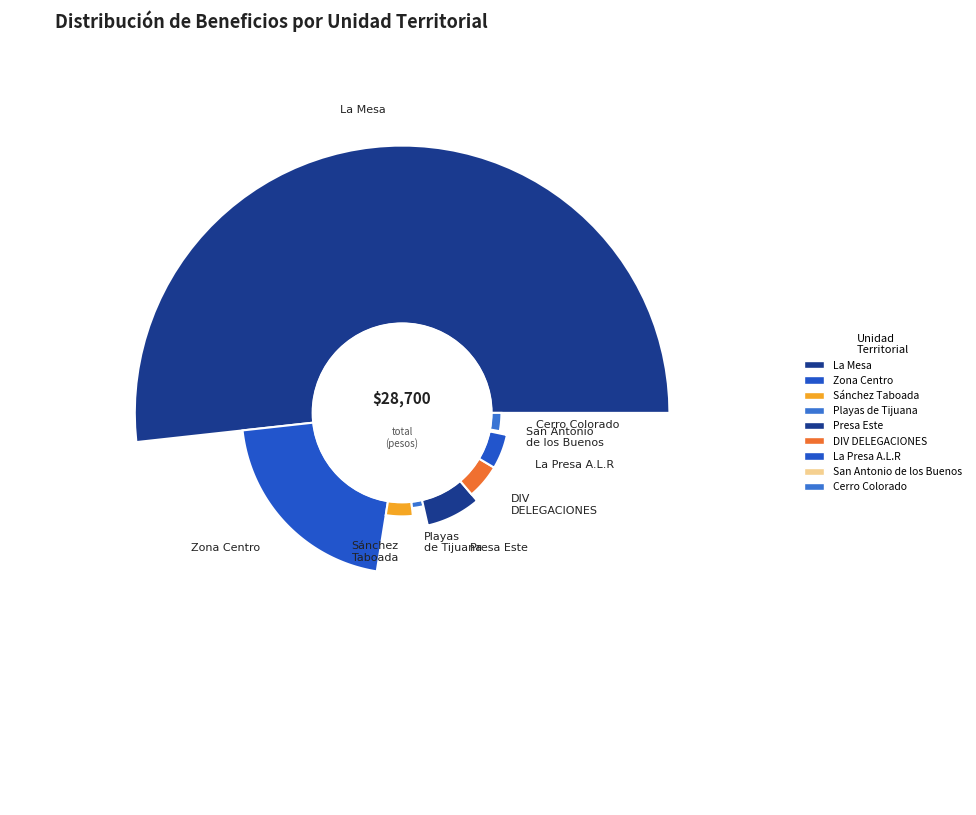

Do La Presa A.L.R and San Antonio de los Buenos together represent more than half of the pie?

No